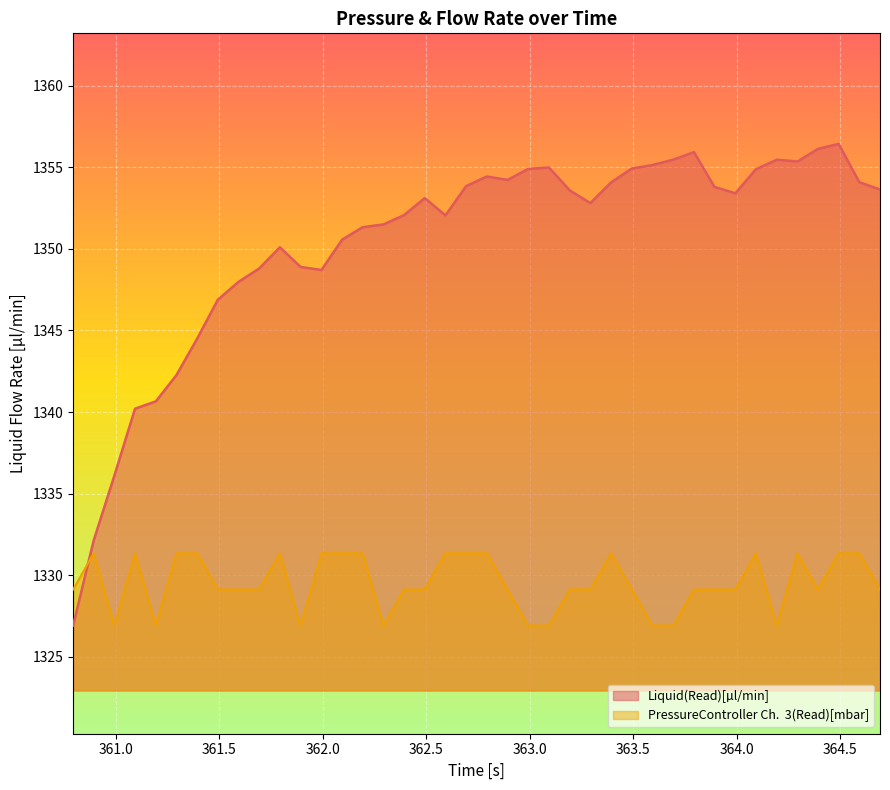

What is the difference between the maximum and second lowest values in the Liquid(Read)[µl/min] series?

24.3